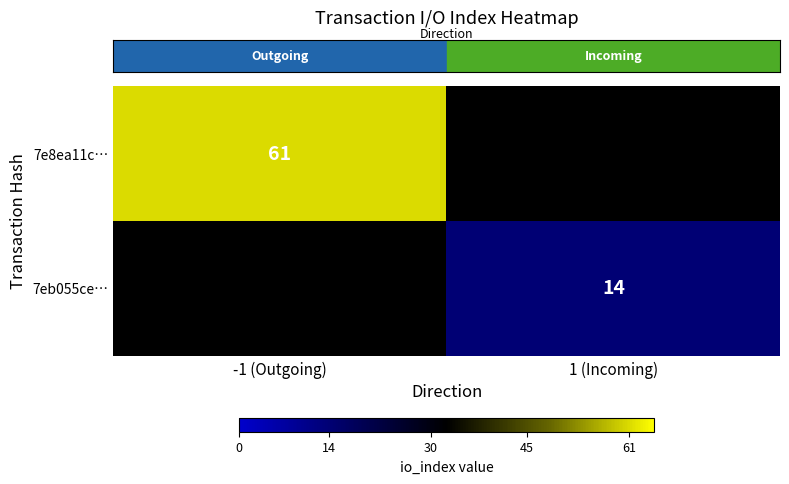

The row_0 series shows 61.0 at -1 (Outgoing). True or false?

True